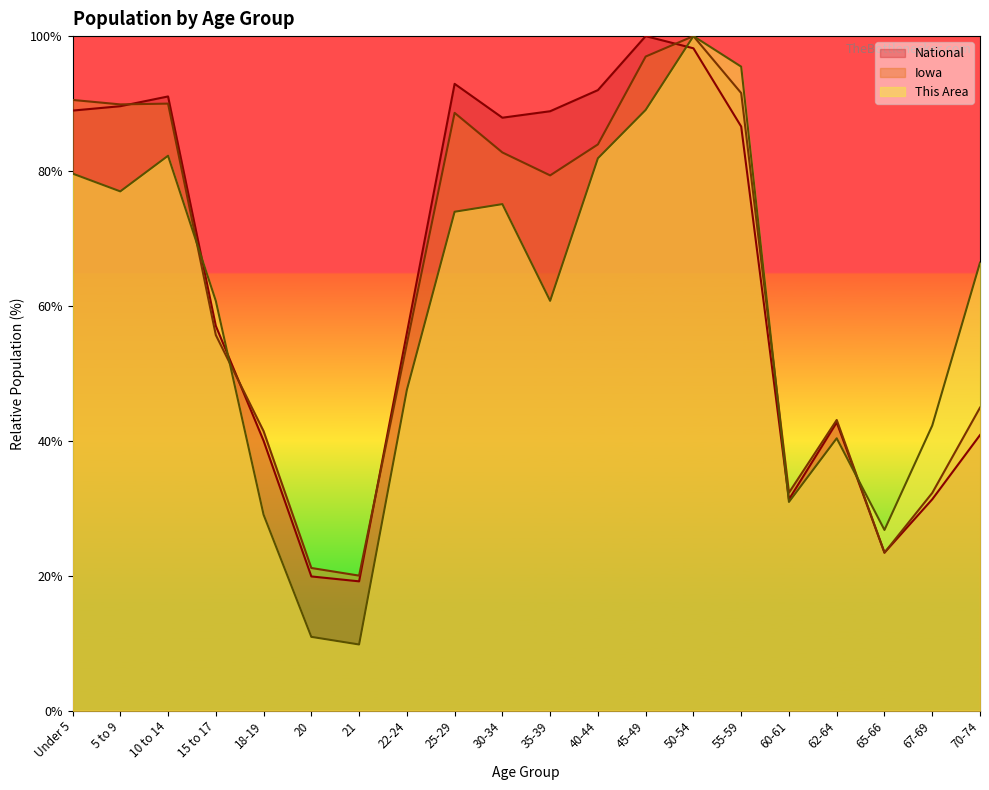

What is the maximum value for National?

100.0